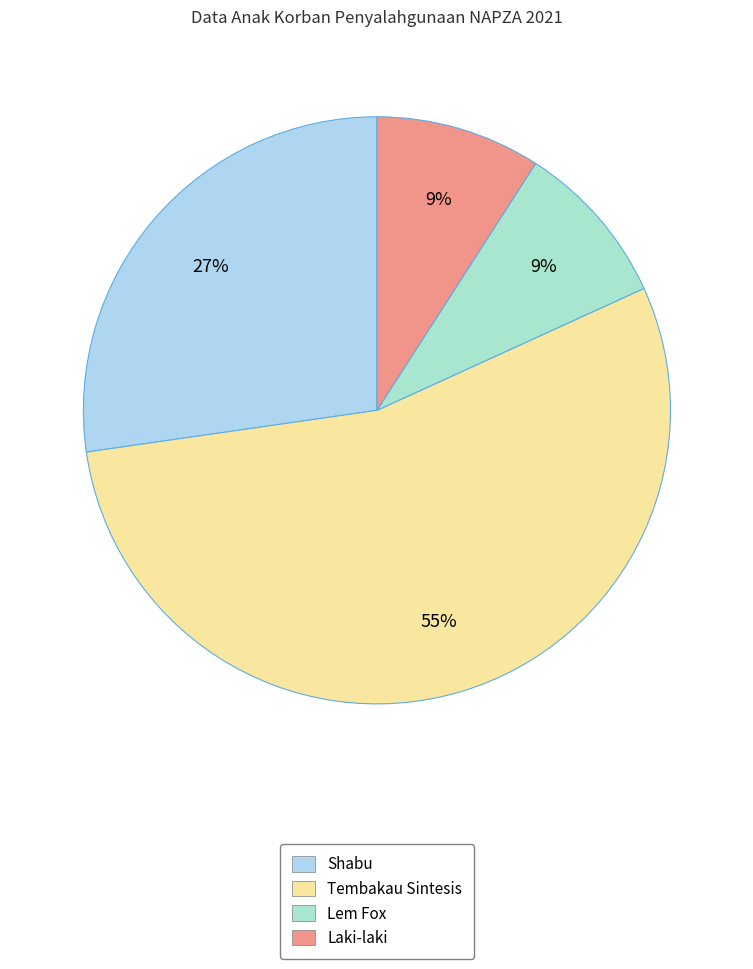

How many slices are in this pie chart?

4